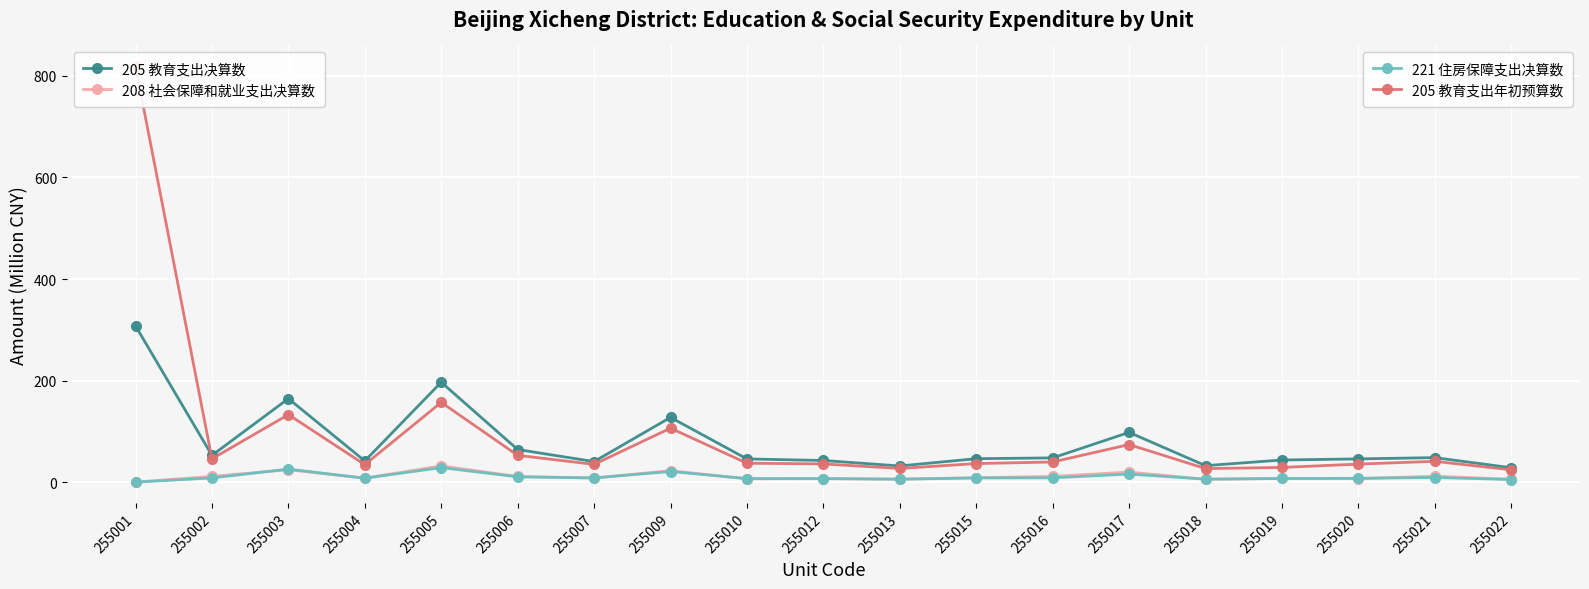

Which category has the highest value across all series?

255001